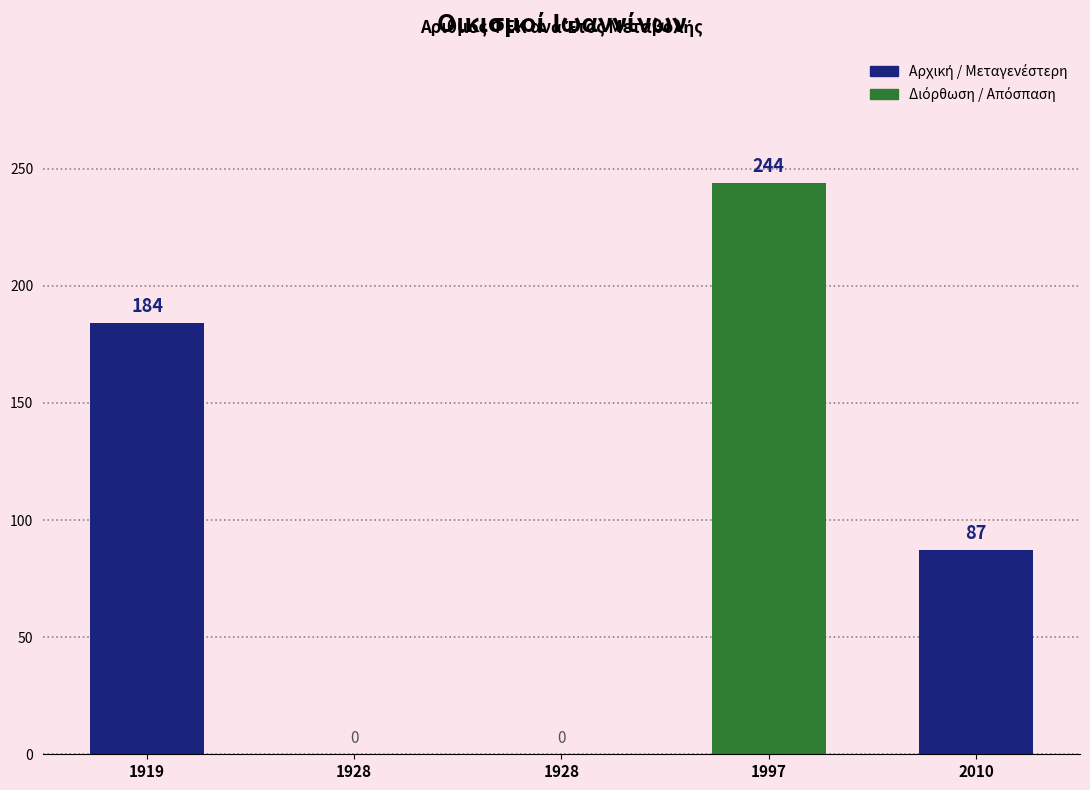

What is the sum of the values at 1919 and 1928?

184